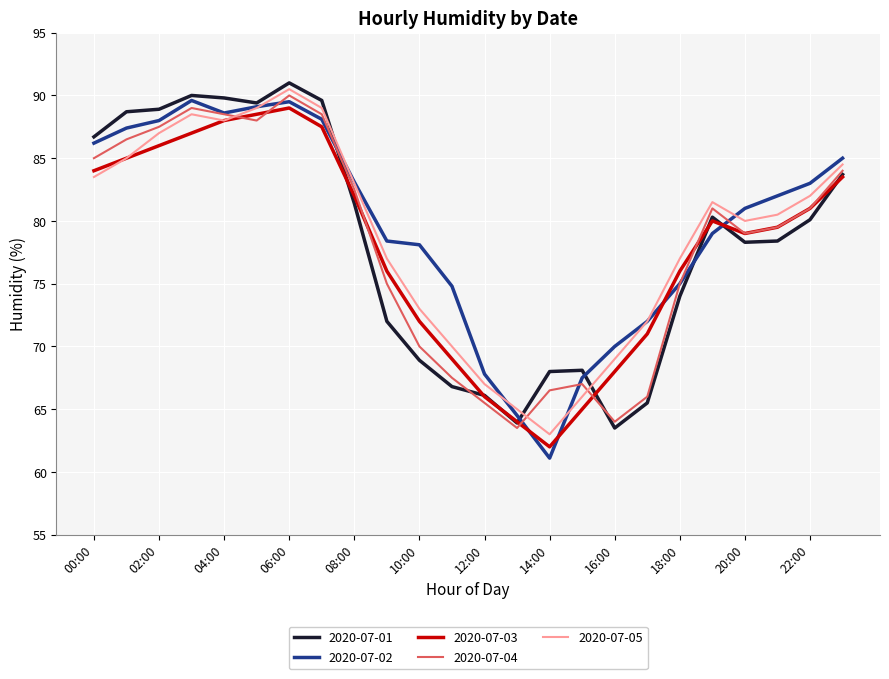

After their last crossing, which series has the higher values: 2020-07-02 or 2020-07-03?

2020-07-02